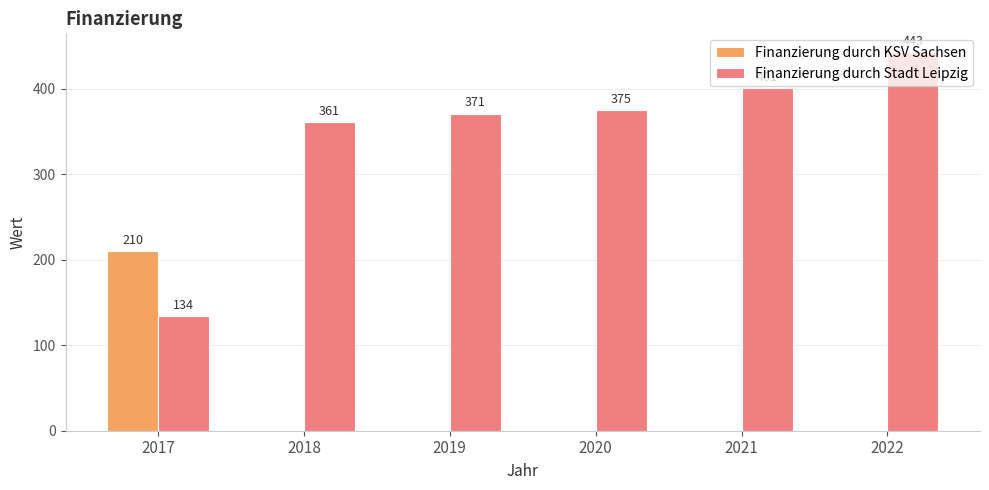

Reading left to right, extract all data points from this chart.

Finanzierung durch KSV Sachsen: 210	0	0	0	0	0
Finanzierung durch Stadt Leipzig: 134	361	371	375	401	443